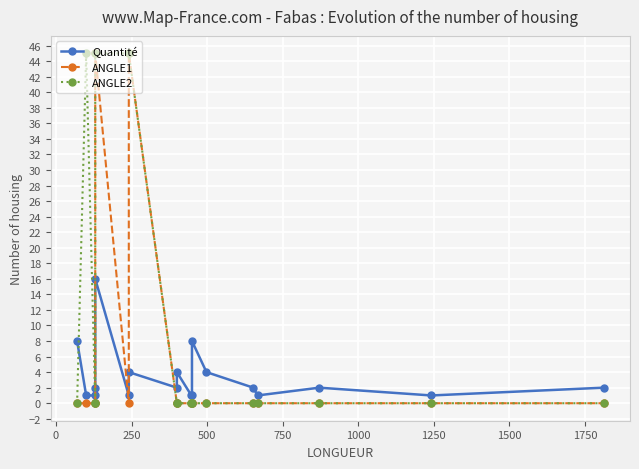

What is the average value of the Quantité series?

3